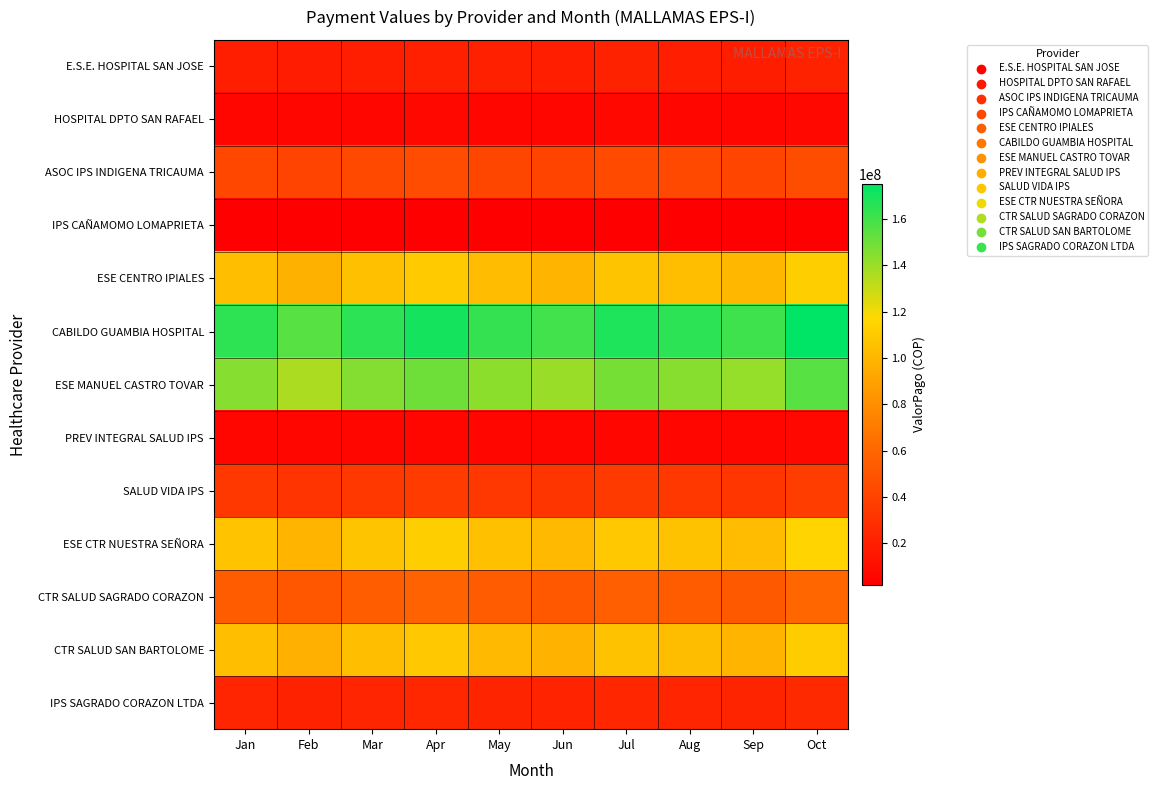

How many series are shown in this chart?

13